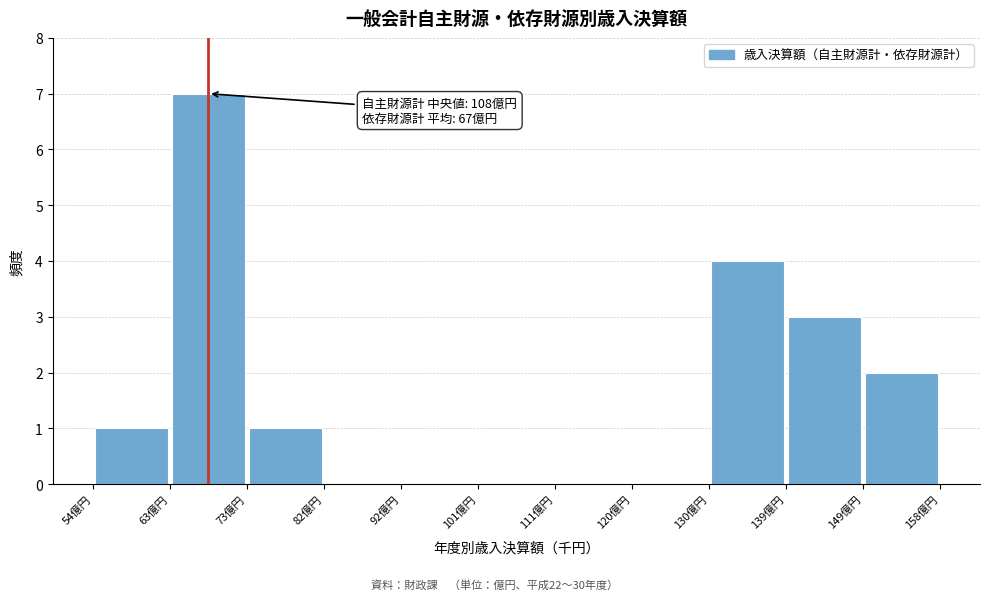

Which range on the x-axis has the tallest bar?

64 to 73